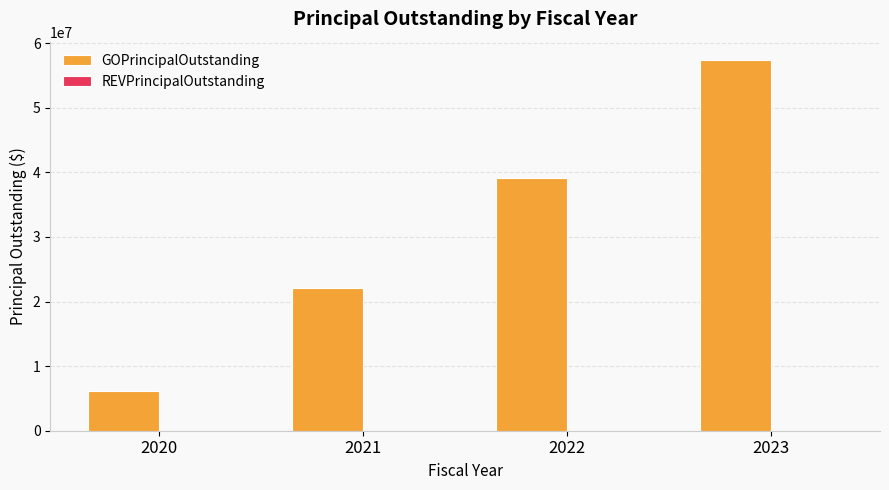

List the labels in order of value, largest first.

2023, 2022, 2021, 2020